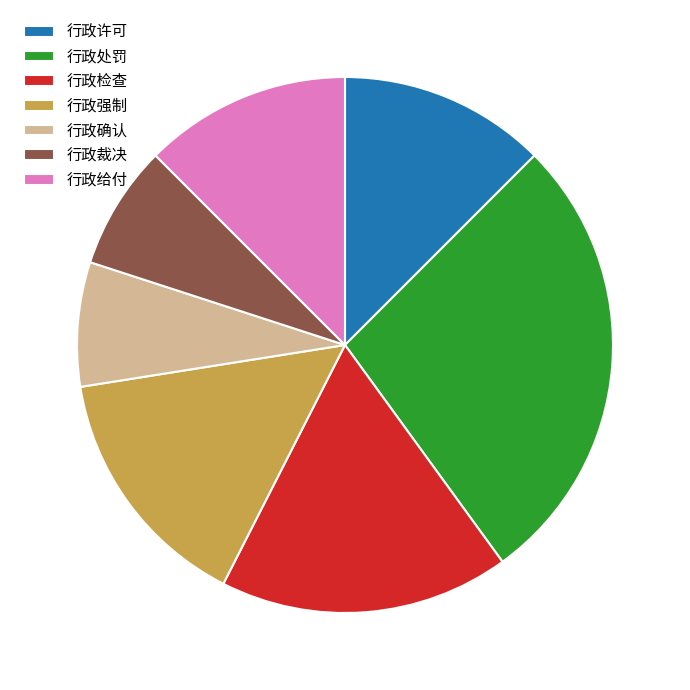

Which slice is the largest?

行政处罚